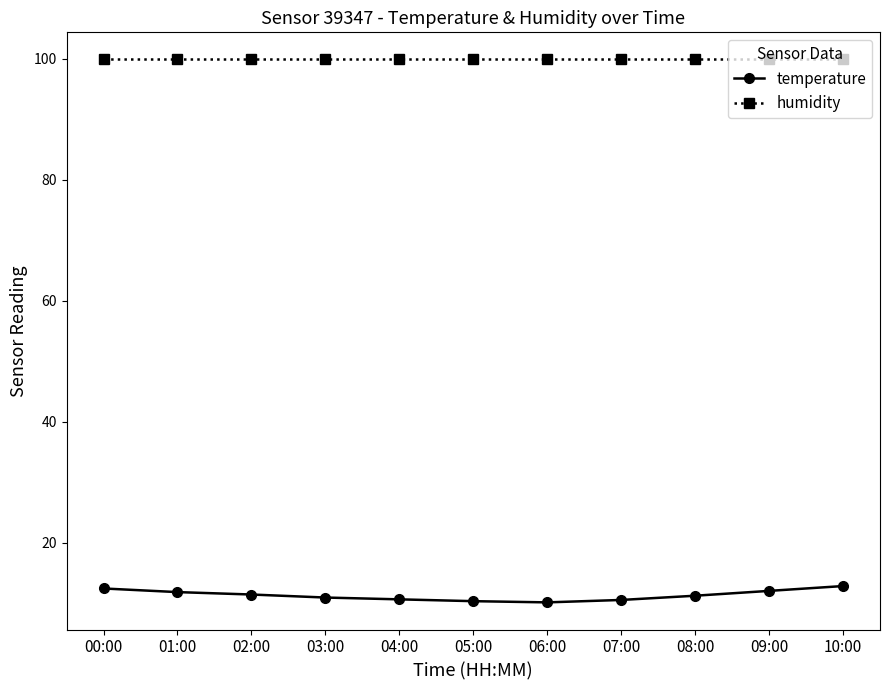

What are all the series names shown in the legend?

temperature, humidity